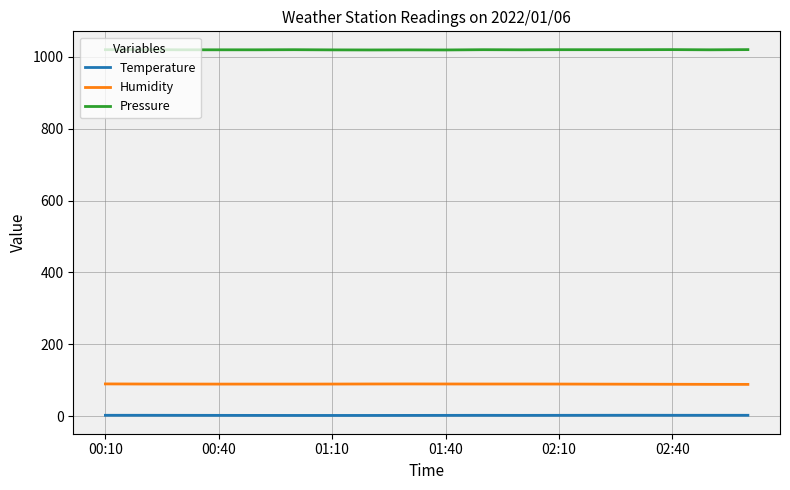

True or false: Temperature and Pressure intersect in this chart.

False